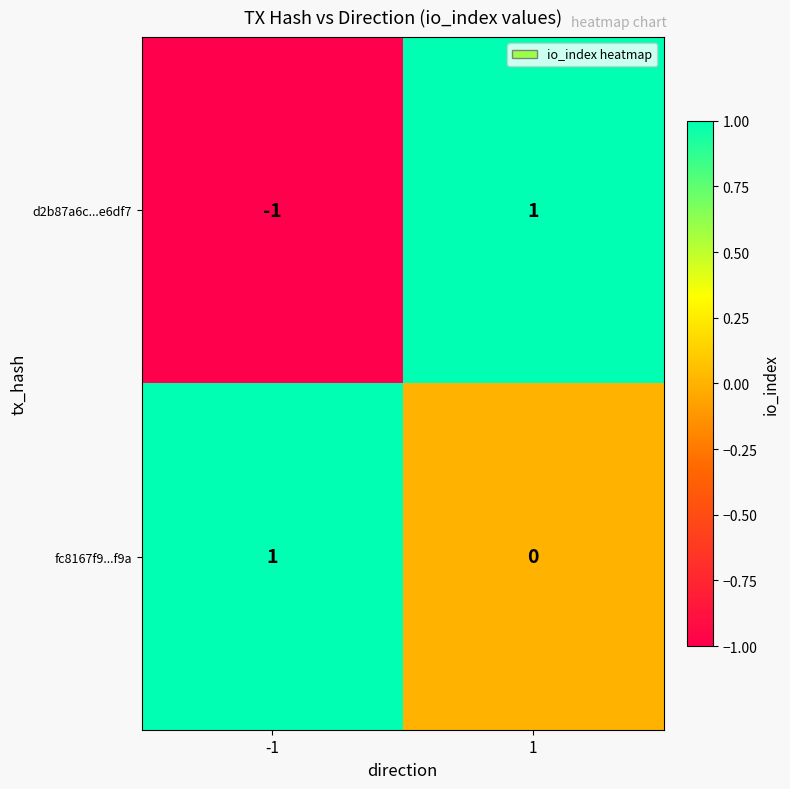

Rank the series by their average value, from highest to lowest.

fc8167f9...f9a, d2b87a6c...e6df7